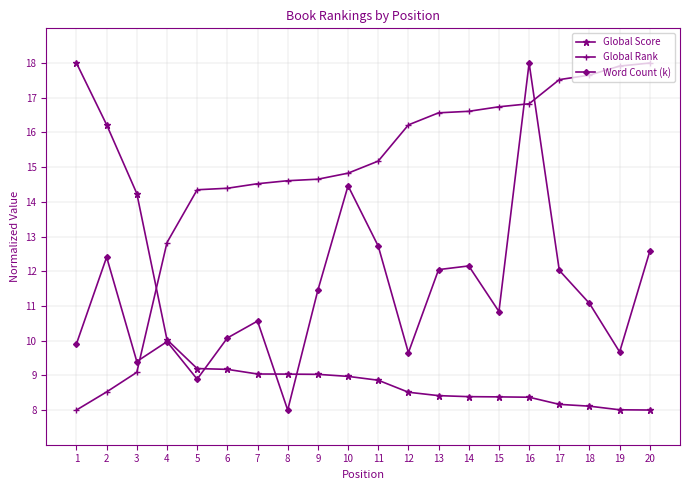

What is the average value of the Global Rank series?

14.8